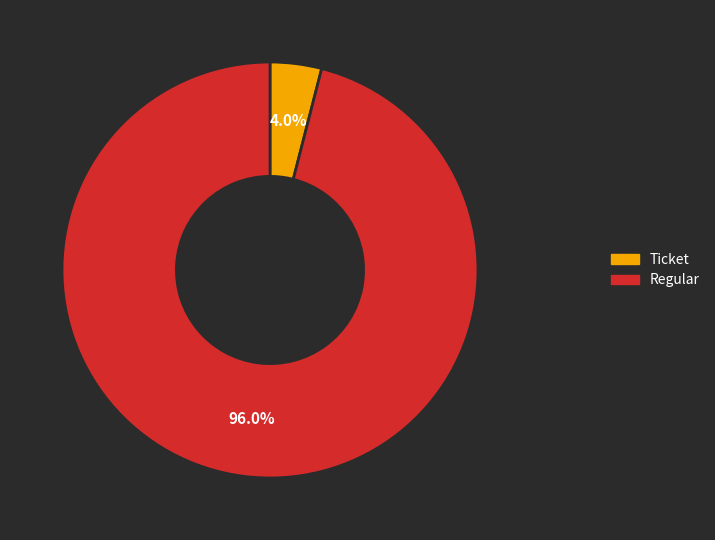

Count the number of slices in the pie.

2